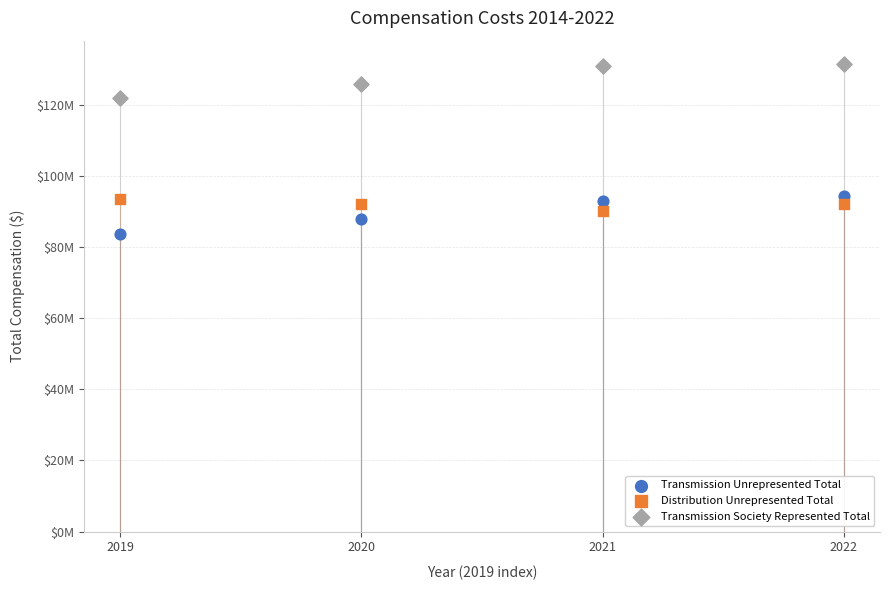

What are all the series names shown in the legend?

Transmission Unrepresented Total, Distribution Unrepresented Total, Transmission Society Represented Total